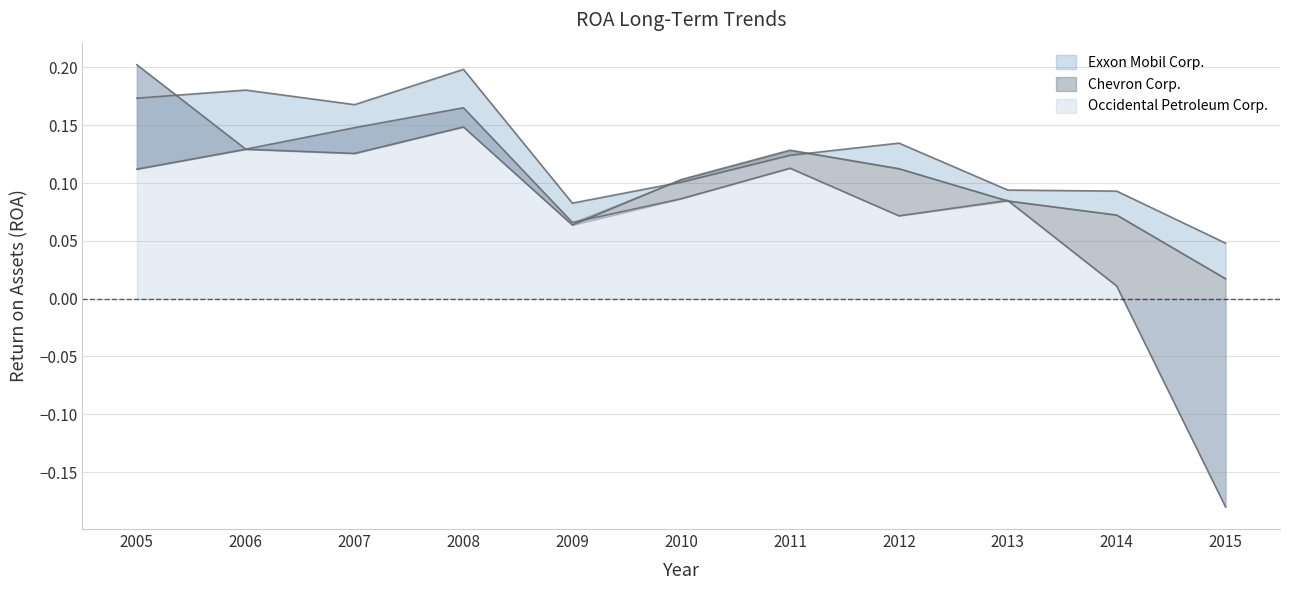

Between which two adjacent categories do Exxon Mobil Corp. and Occidental Petroleum Corp. first intersect?

2005 and 2006